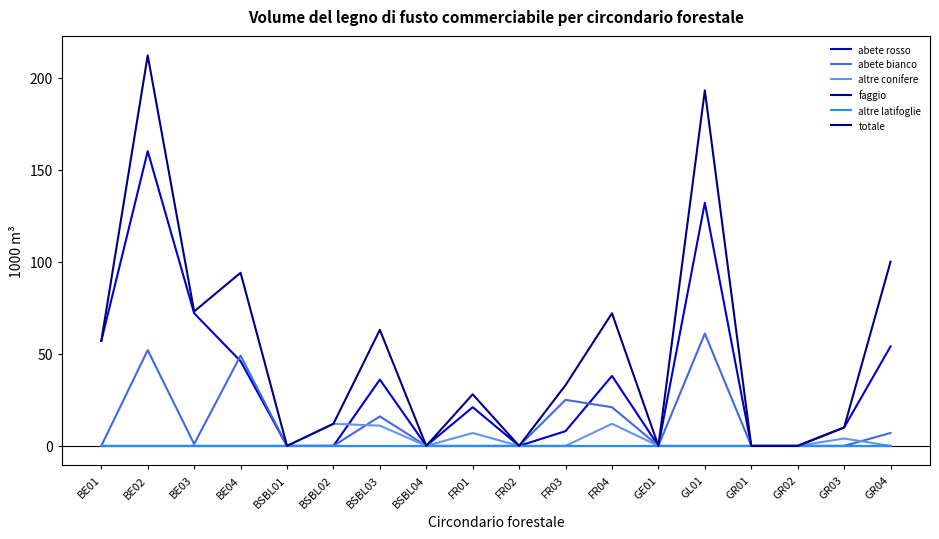

List the series in order of their peak value, lowest first.

faggio, altre latifoglie, altre conifere, abete bianco, abete rosso, totale